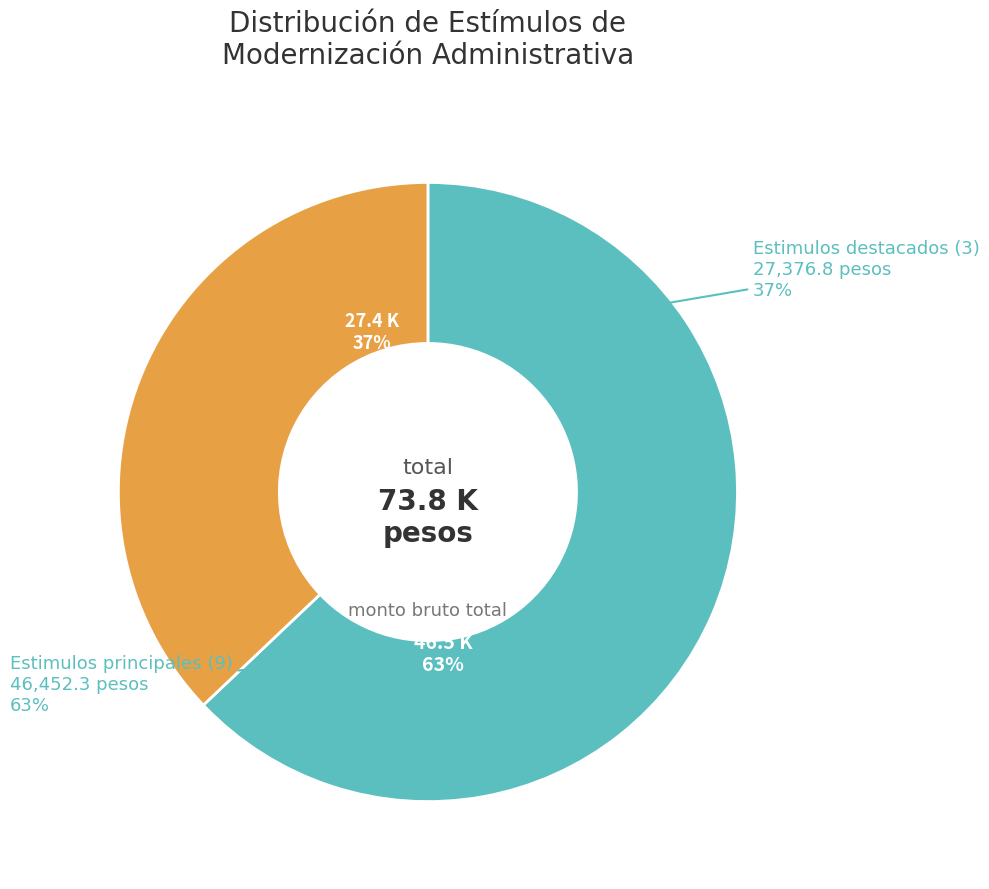

Does ID-7 represent more than half of the total?

No